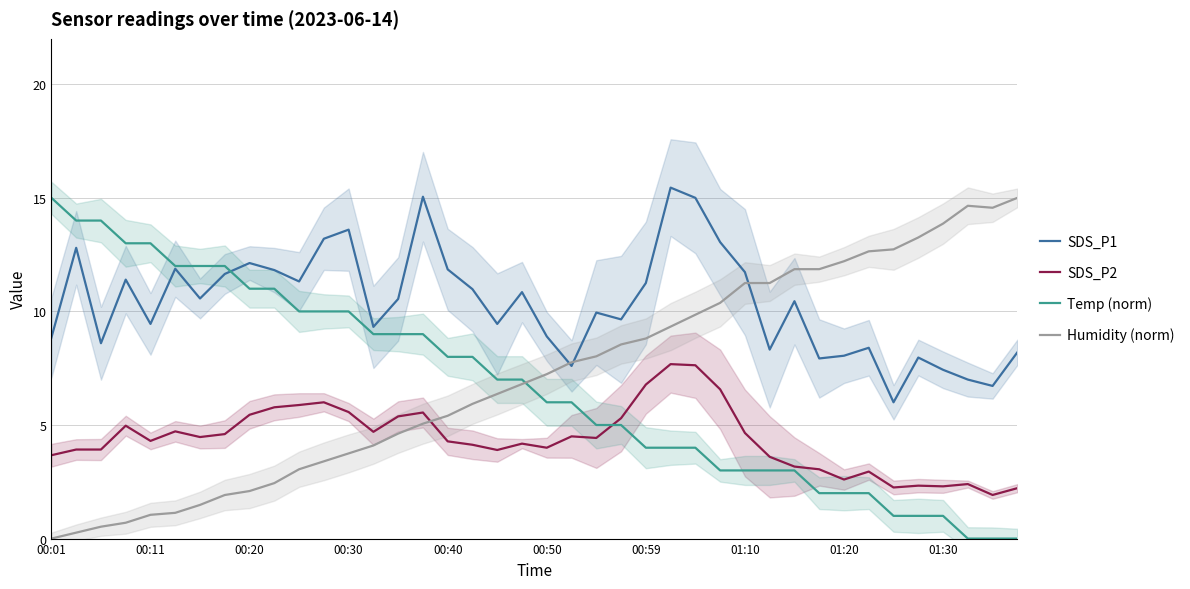

Is it true that SDS_P2 equals 3.7 at 00:01?

True